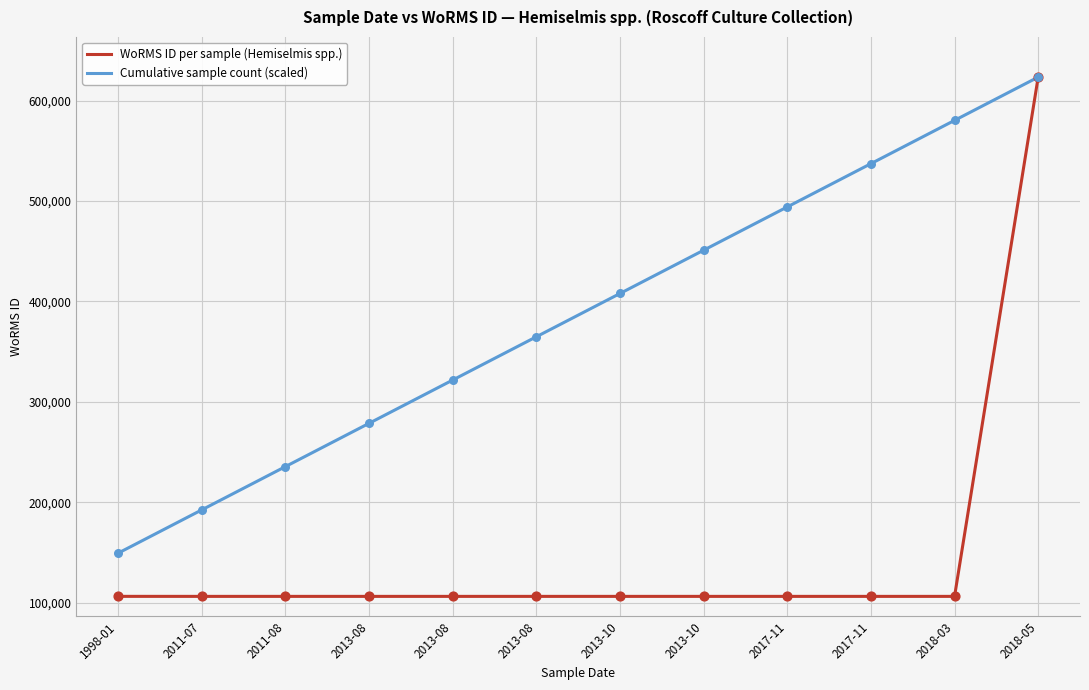

At how many categories does at least one series exceed 601549?

1